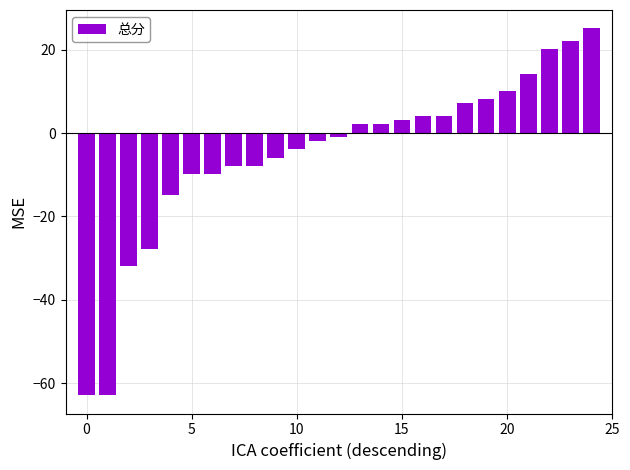

What is the value of the 22nd bar from the left?

14.1